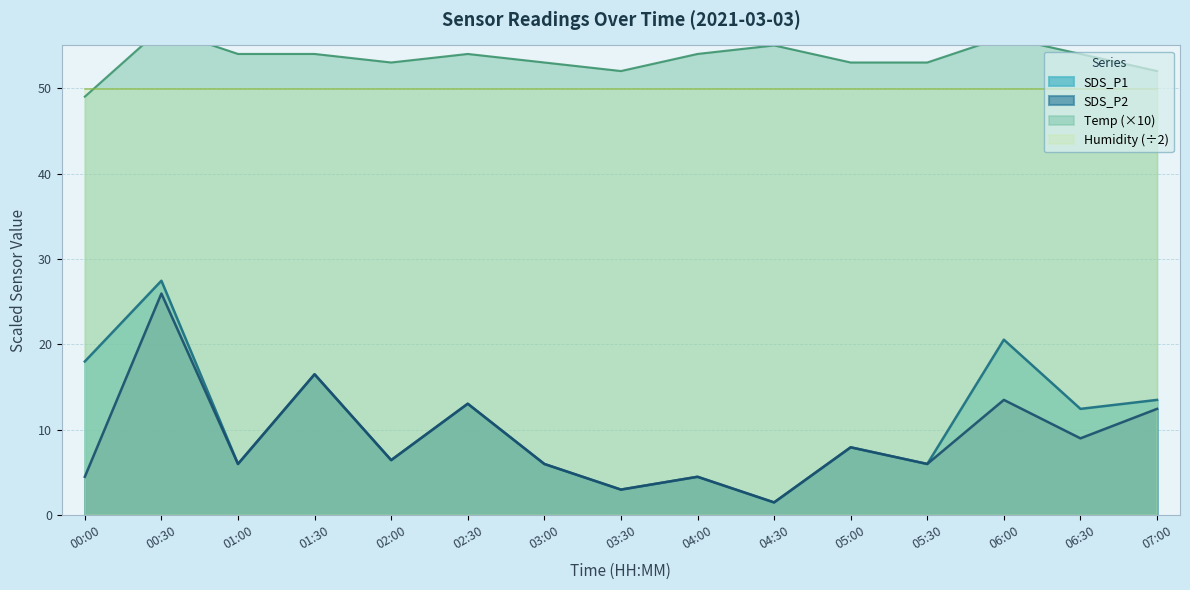

What is the sum of the Temp values at 03:00 and 06:00?

109.0